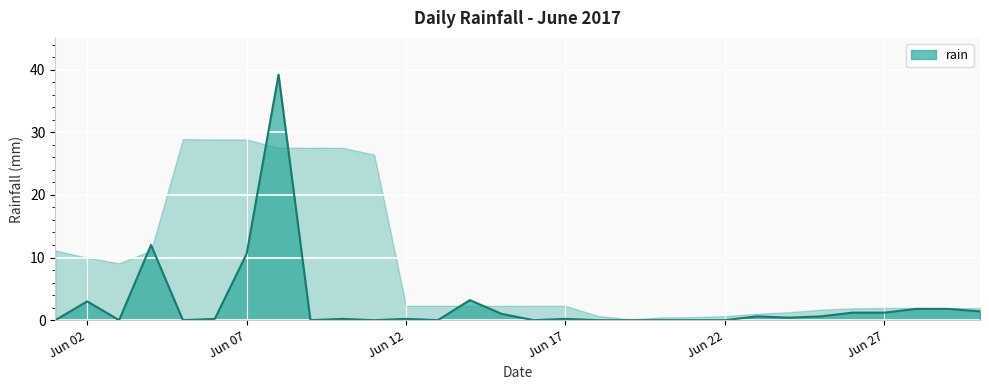

What is the greatest value displayed?

39.2